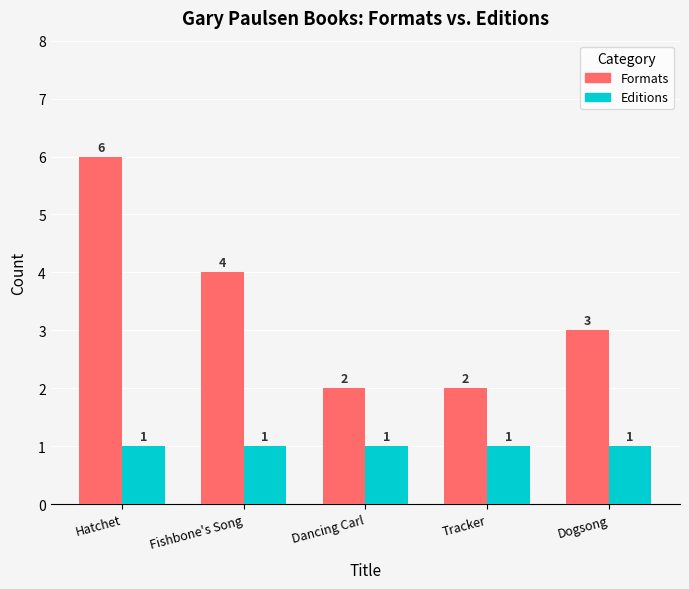

True or false: Formats has a value of 2 at Tracker.

True